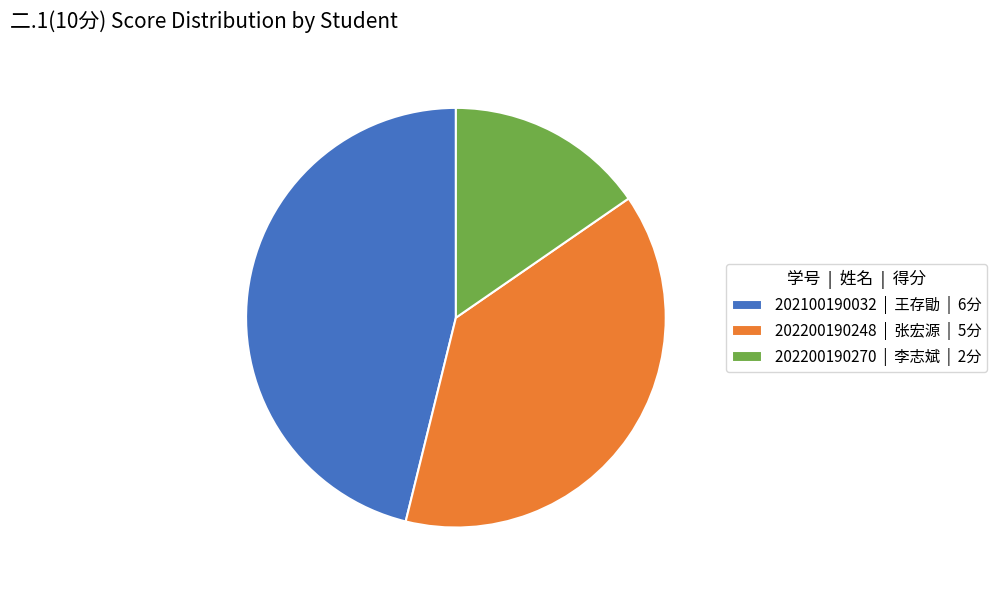

The 202100190032 slice represents 46% of the pie. True or false?

True